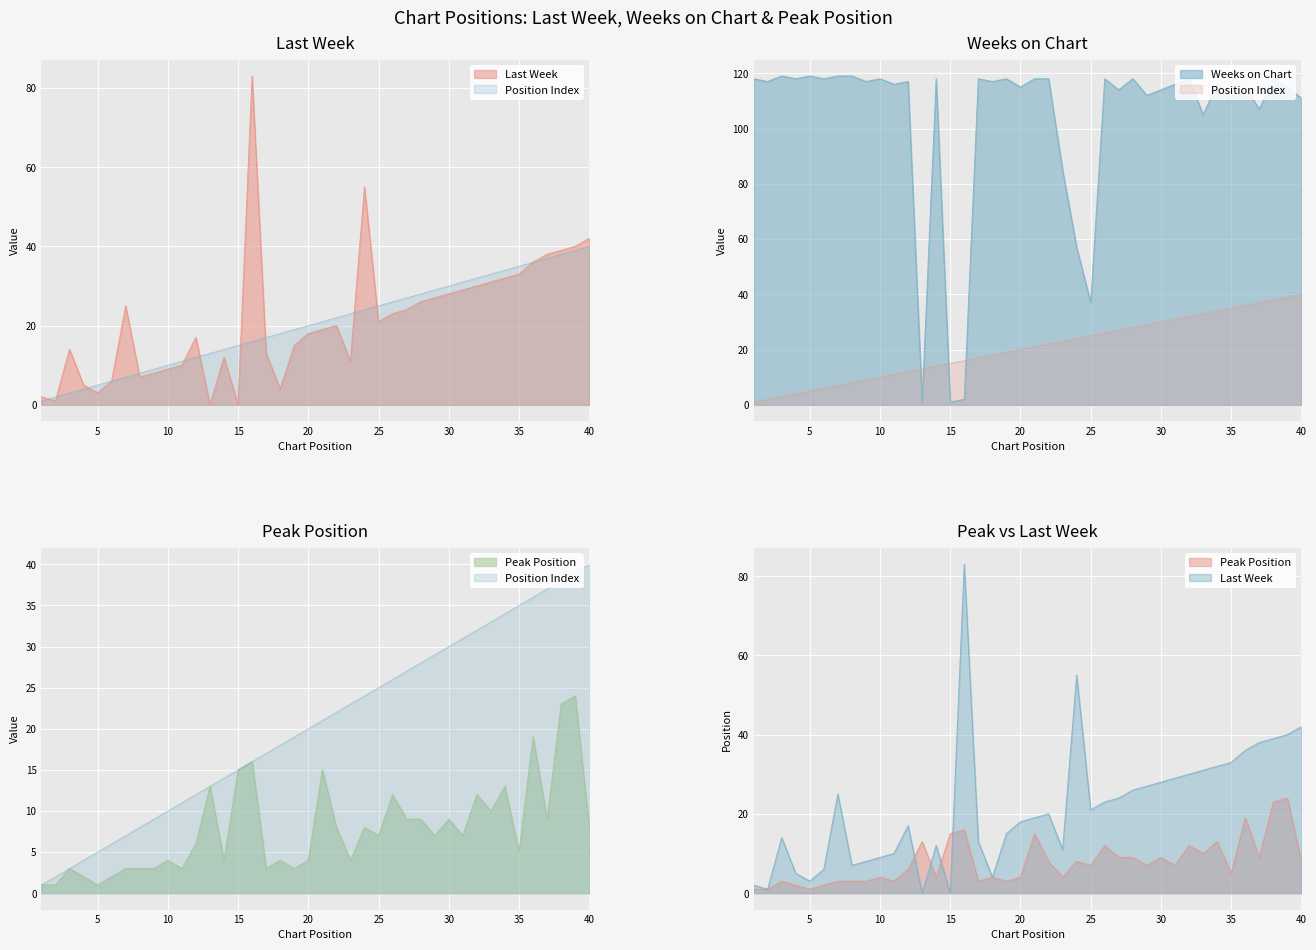

In Last Week, how many points are higher than both neighbors (excluding endpoints)?

7